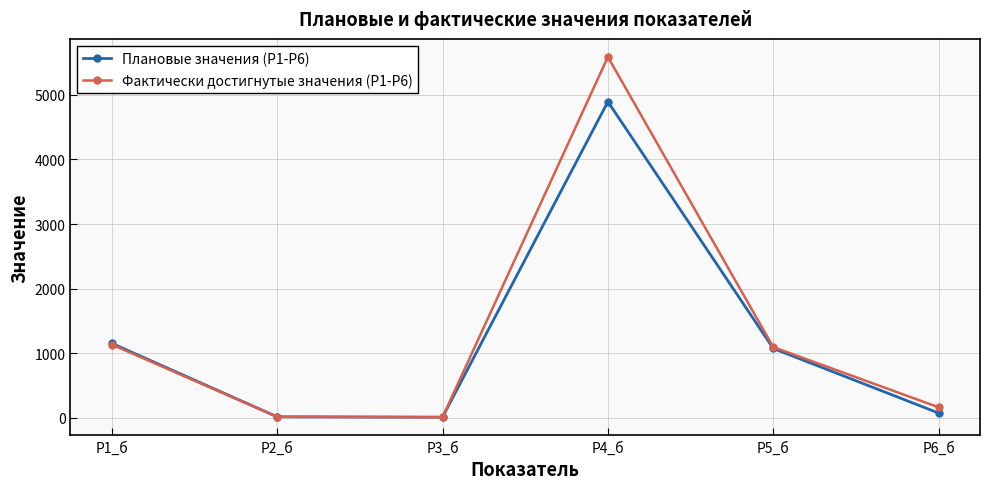

How many categories are shown in the chart?

6